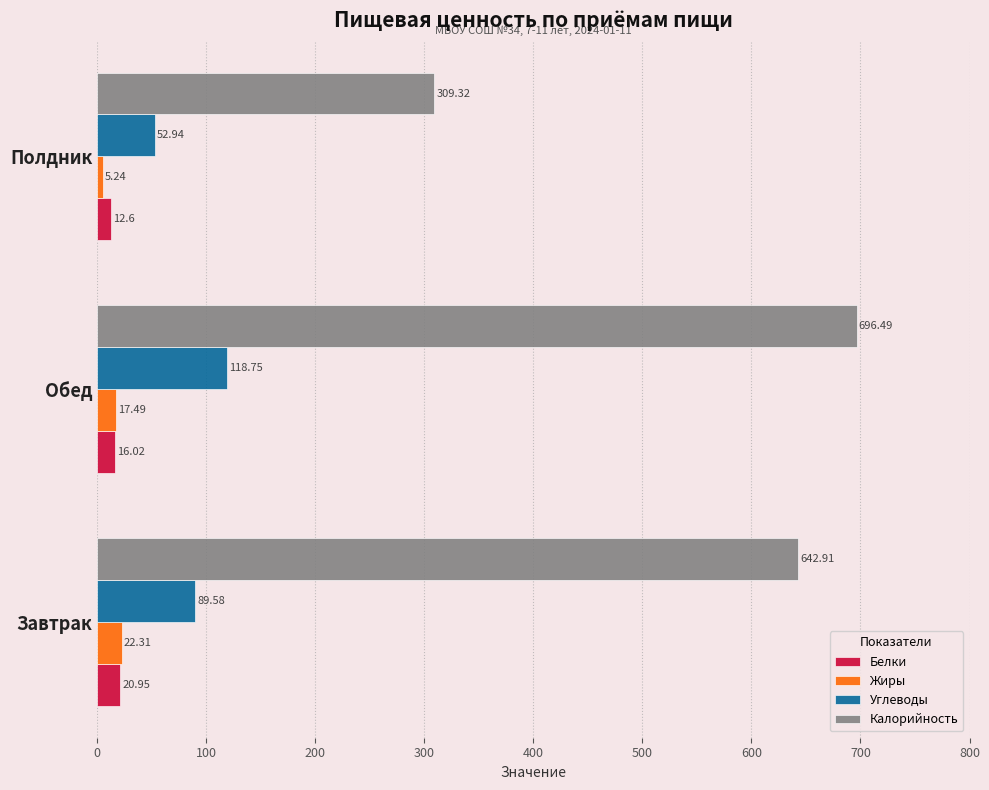

Which category has the lowest value across all series?

Полдник